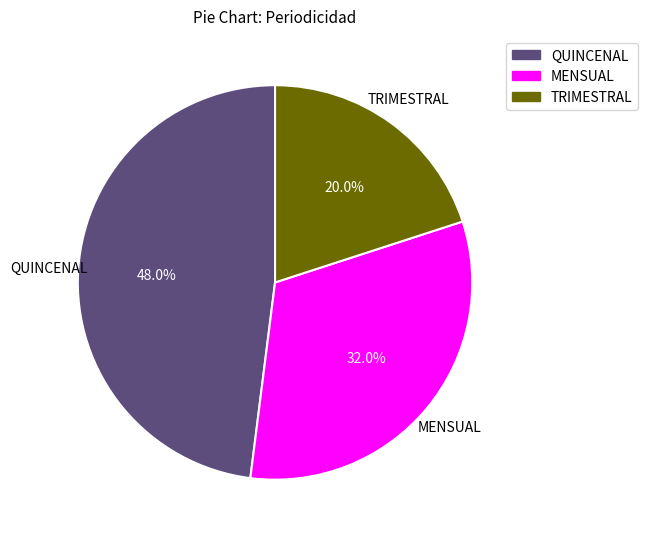

What portion of the pie excludes MENSUAL?

68.0%